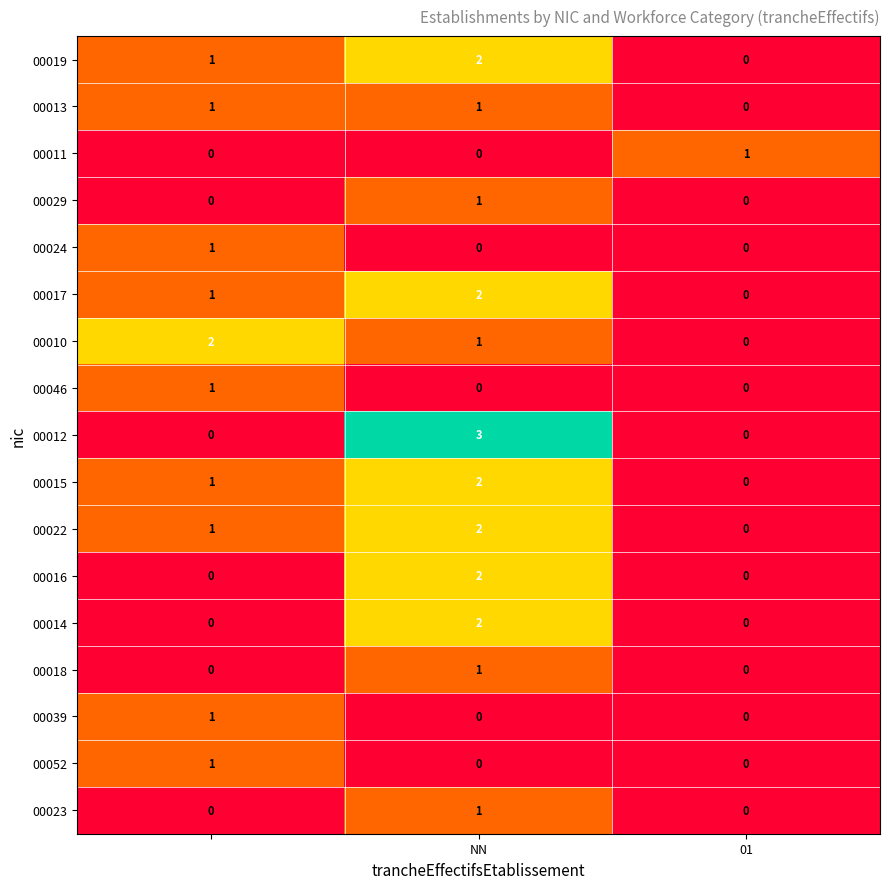

What is the maximum value shown in the chart?

3